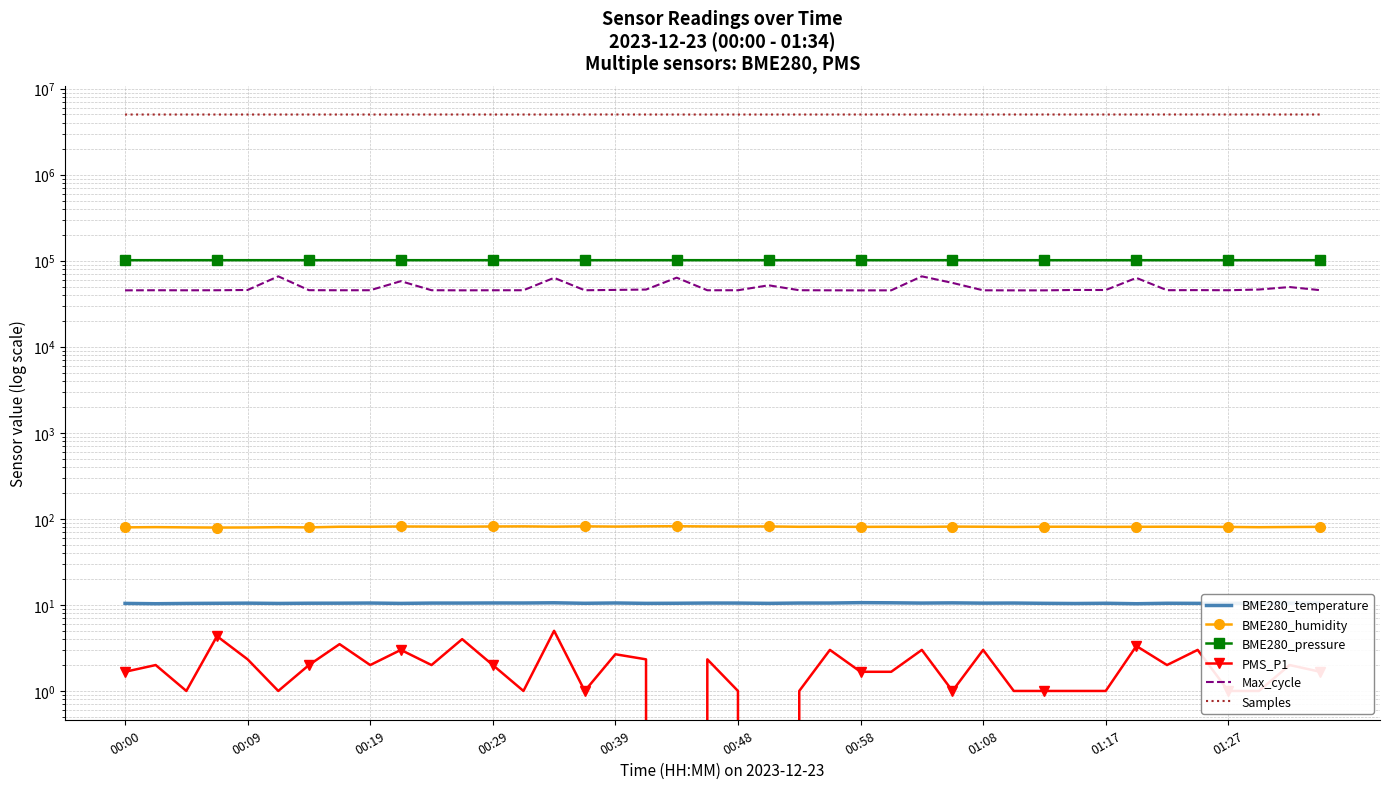

True or false: BME280_temperature and BME280_pressure intersect in this chart.

False